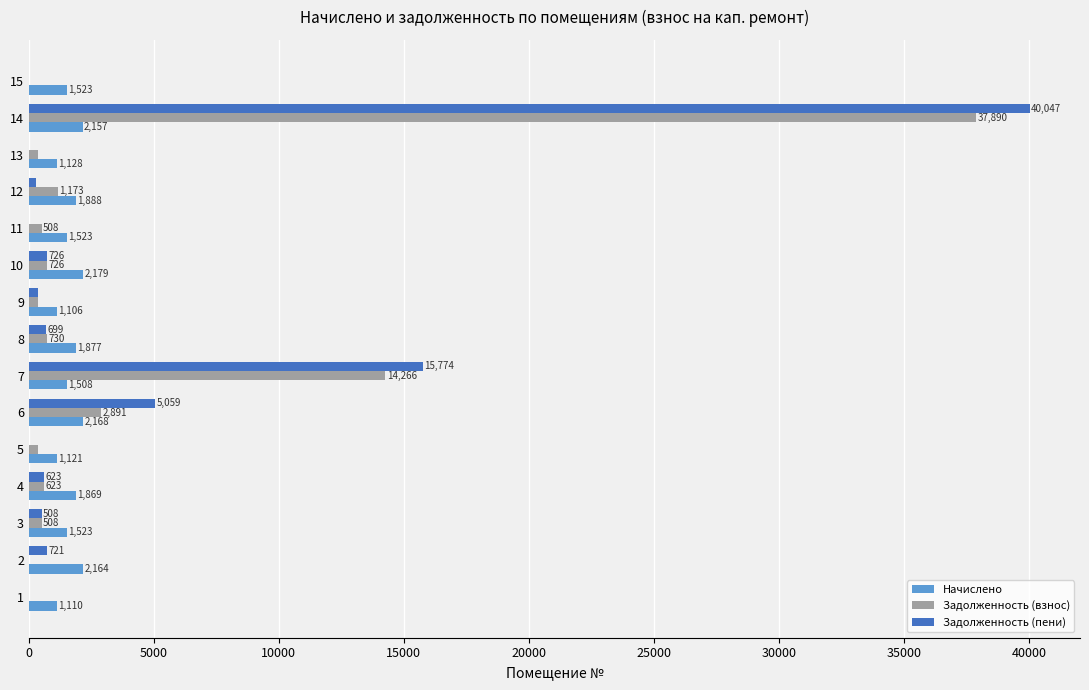

Which series changed the most between 9 and 15?

Начислено